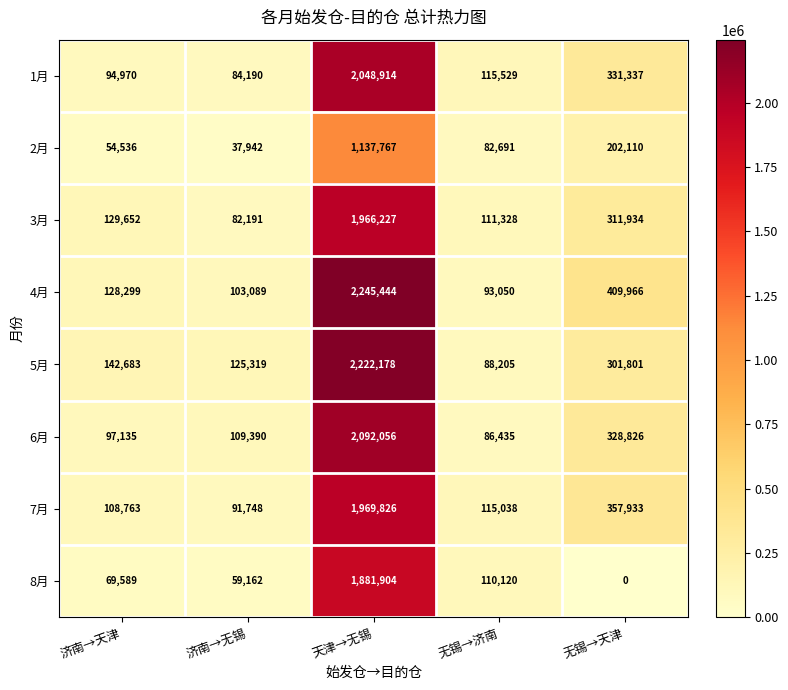

What is the difference between the maximum and minimum values in the 8月 series?

1881904